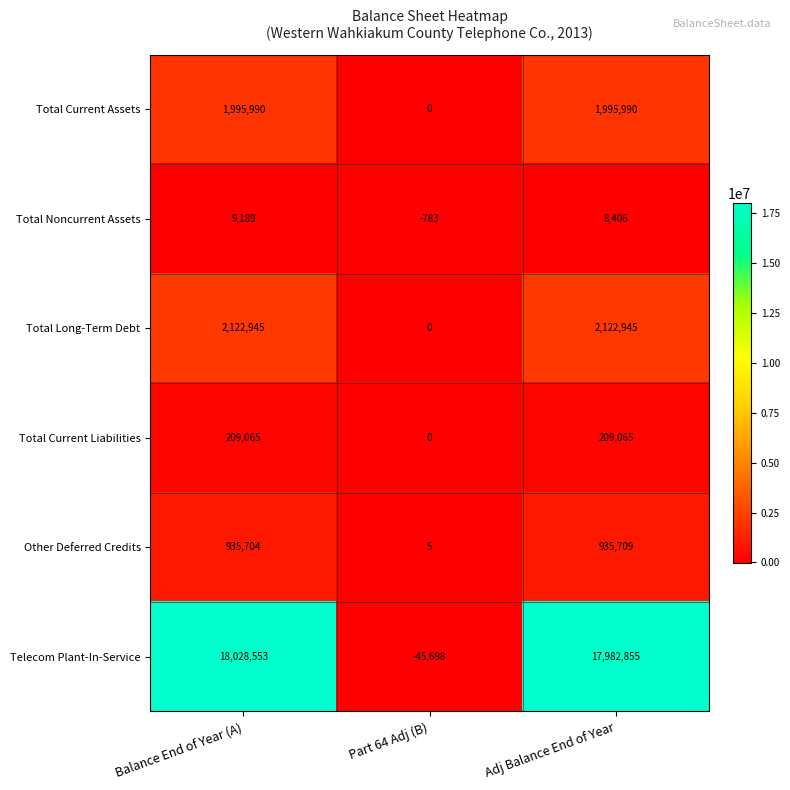

What is the average value of the Other Deferred Credits series?

623806